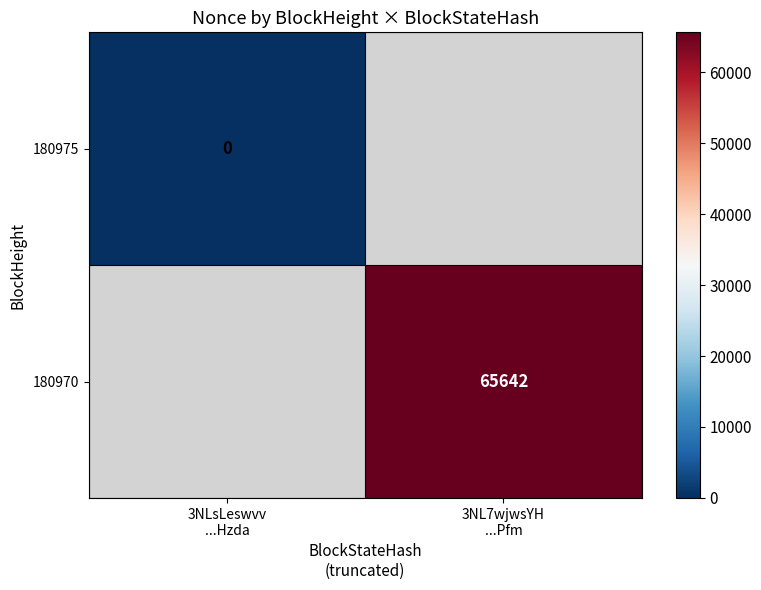

Rank the categories by 180970 value from lowest to highest.

3NLsLeswvv ...Hzda, 3NL7wjwsYH ...Pfm